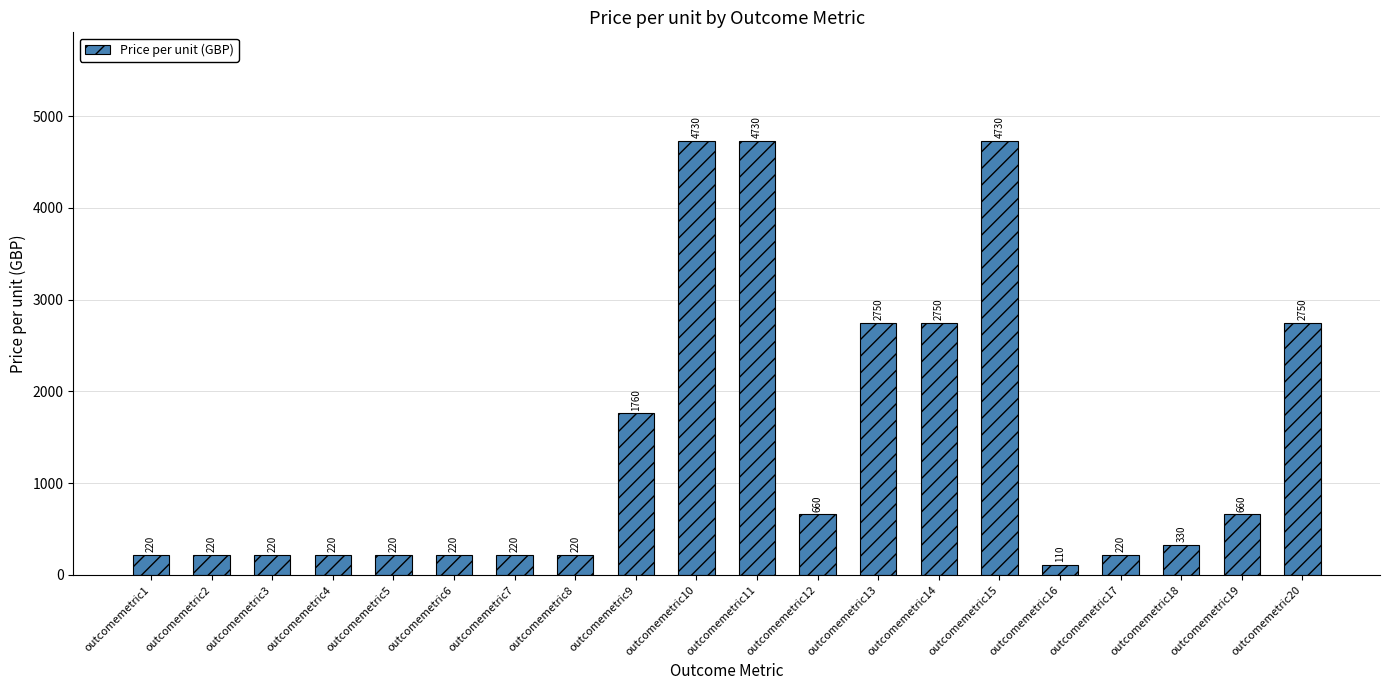

Where does the data first go above 330?

outcomemetric9